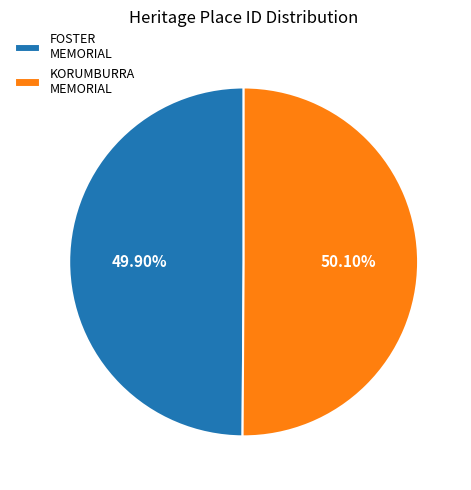

Do KORUMBURRA MEMORIAL and FOSTER MEMORIAL together represent more than half of the pie?

Yes